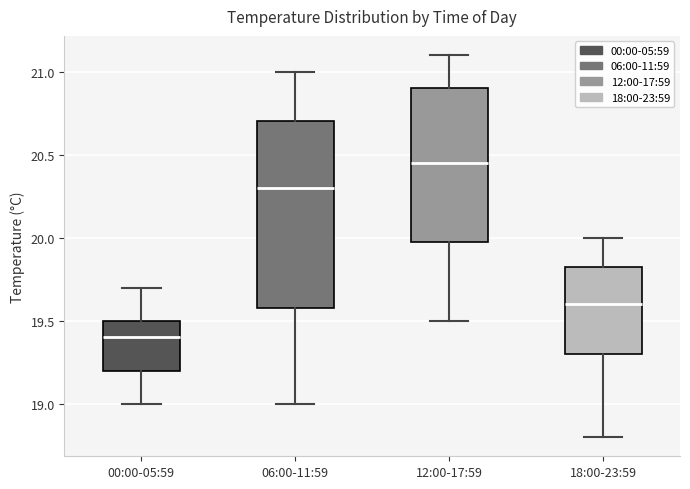

Which box is the tallest, from its lower edge to its upper edge?

06:00-11:59